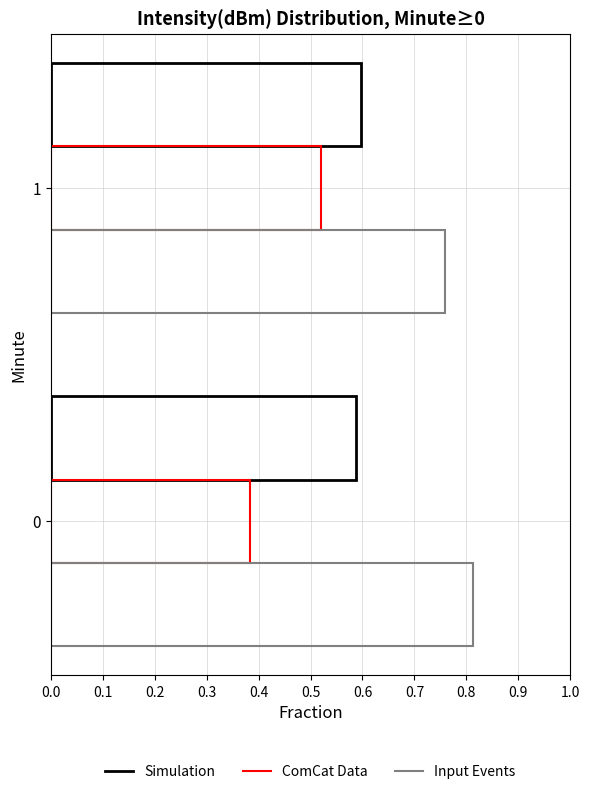

How many data points does each series have?

2